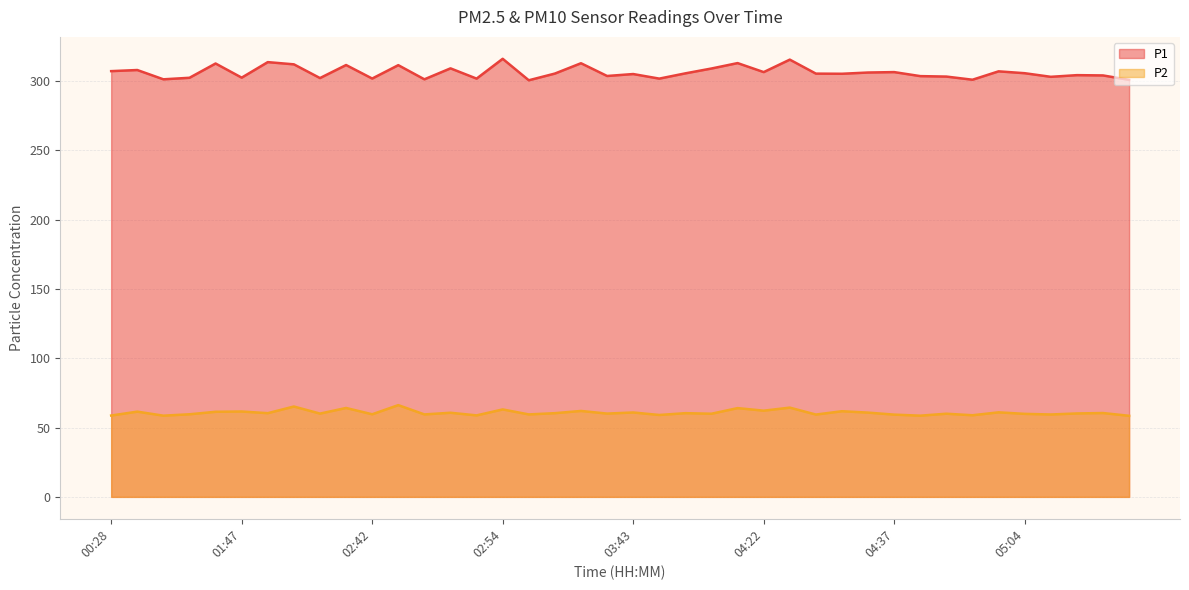

What is the sum of all P1 values?

12251.1